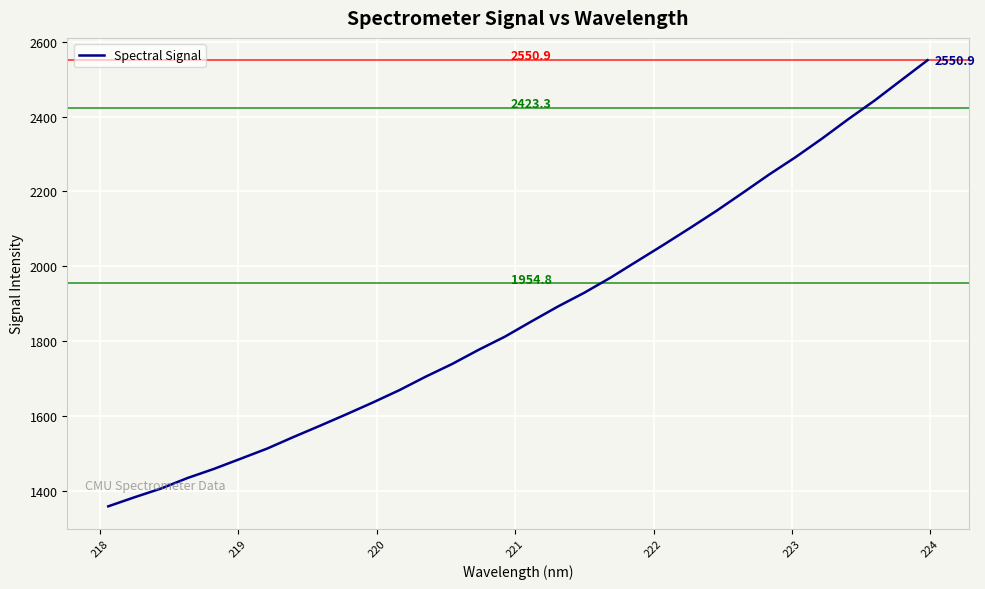

What is the greatest value displayed?

2550.9